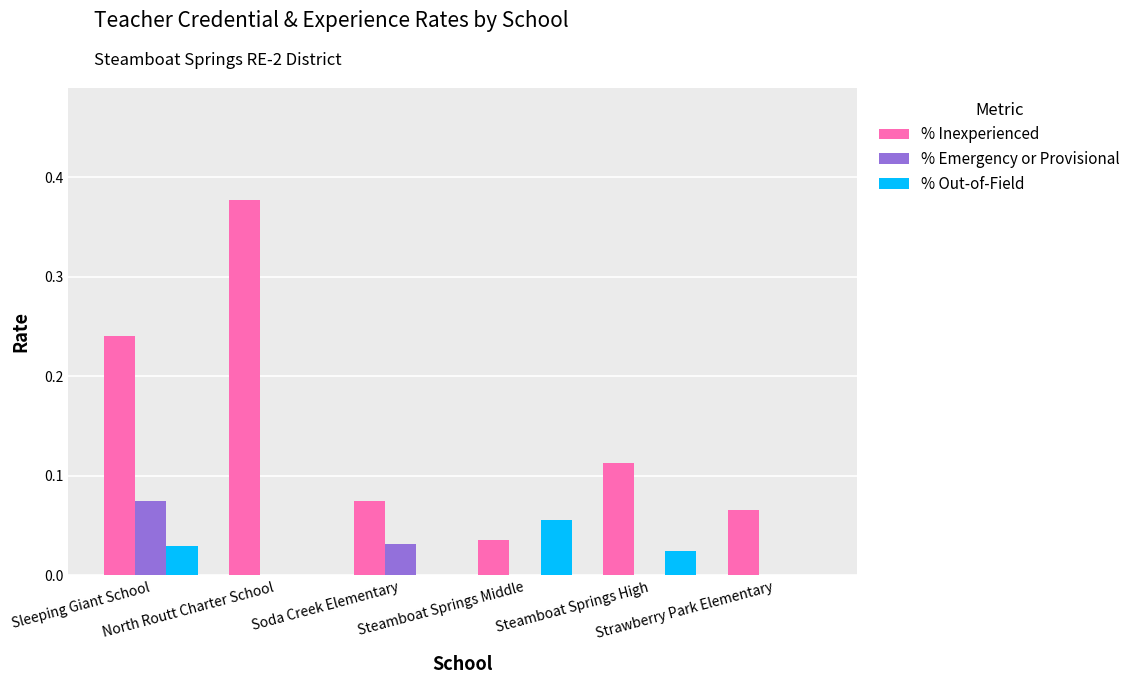

Which series has the largest total across all categories?

% Inexperienced